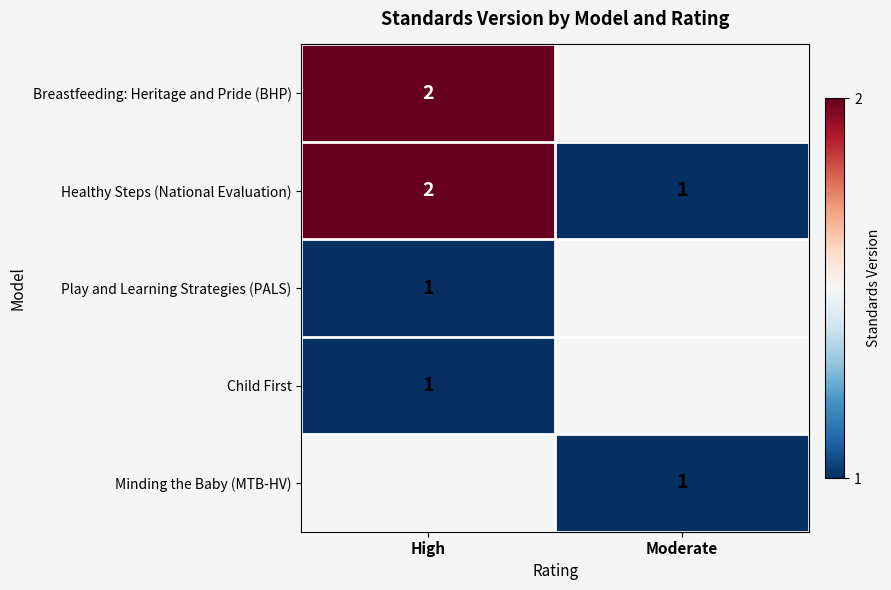

The Breastfeeding: Heritage and Pride (BHP) series shows 1 at High. True or false?

False